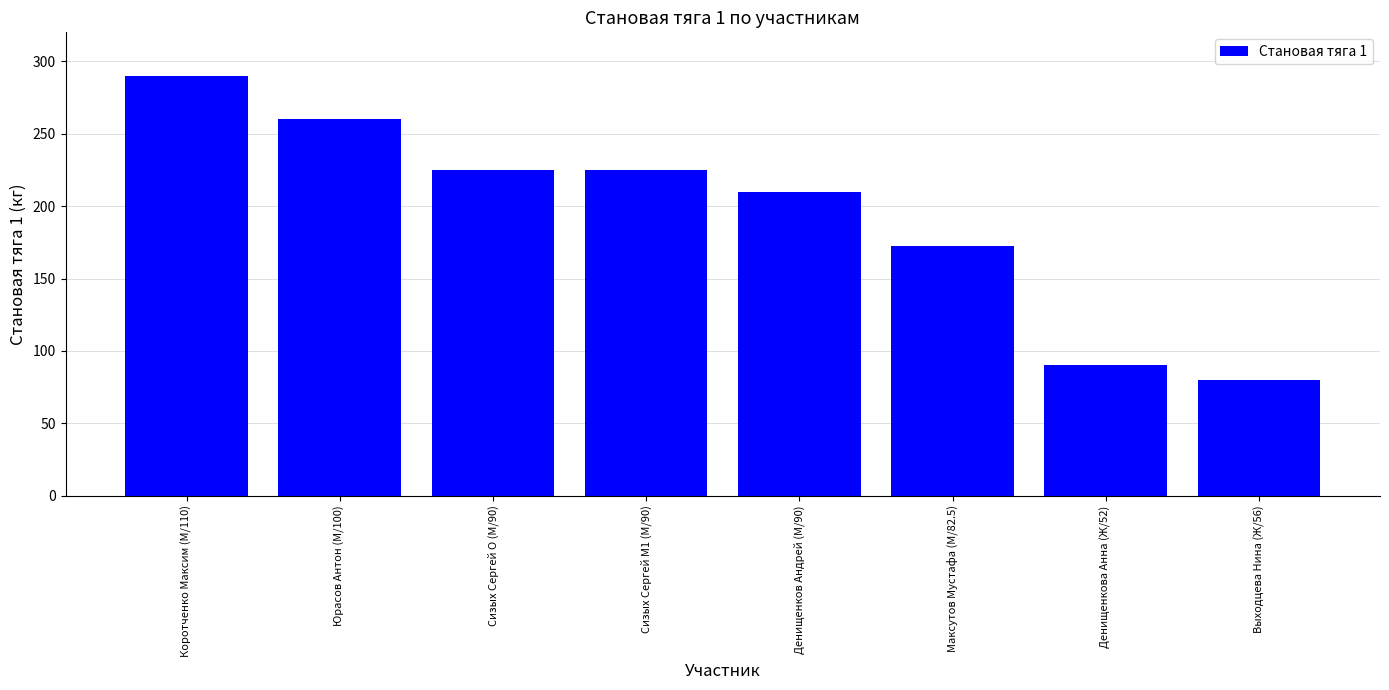

Between Денищенкова Анна (Ж/52) and Сизых Сергей M1 (М/90), which is larger?

Сизых Сергей M1 (М/90)